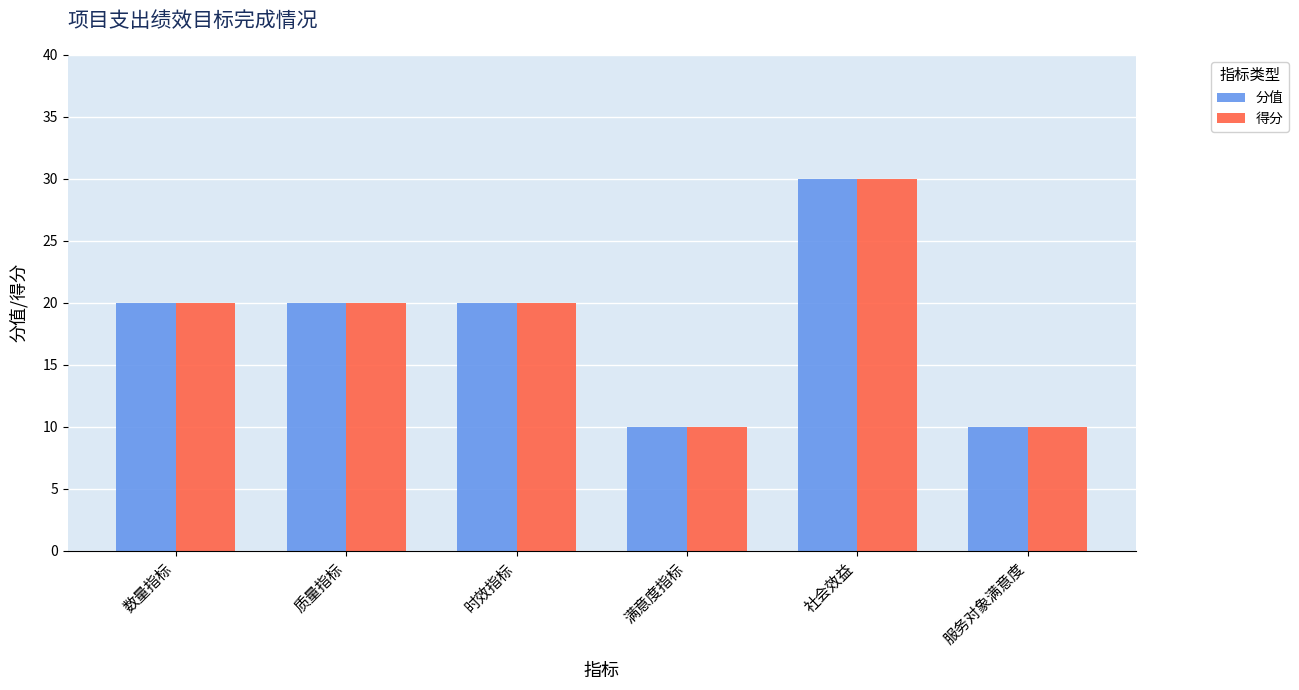

How many distinct data groups are displayed?

2